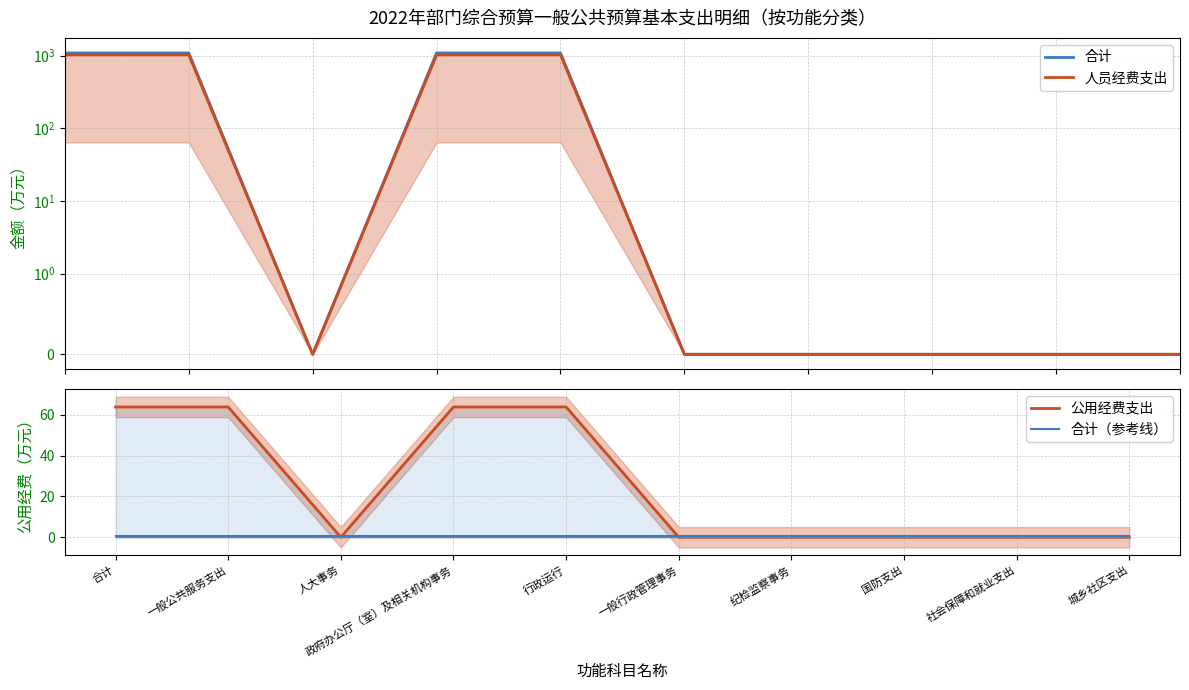

At 一般公共服务支出, list the series in order from smallest to largest.

合计（参考线）, 公用经费支出, 人员经费支出, 合计